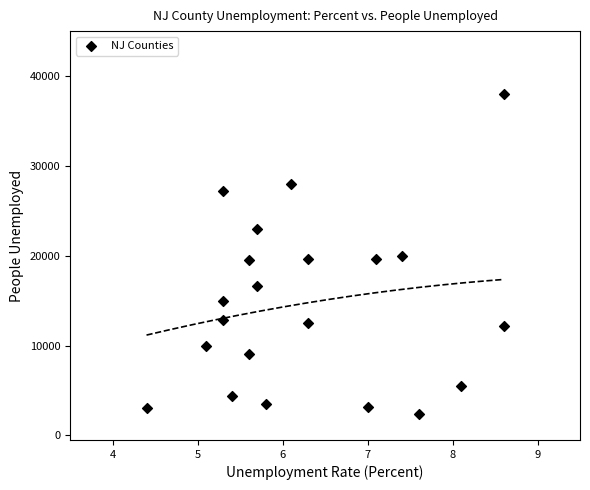

What is the range of Y values (max minus min)?

35572